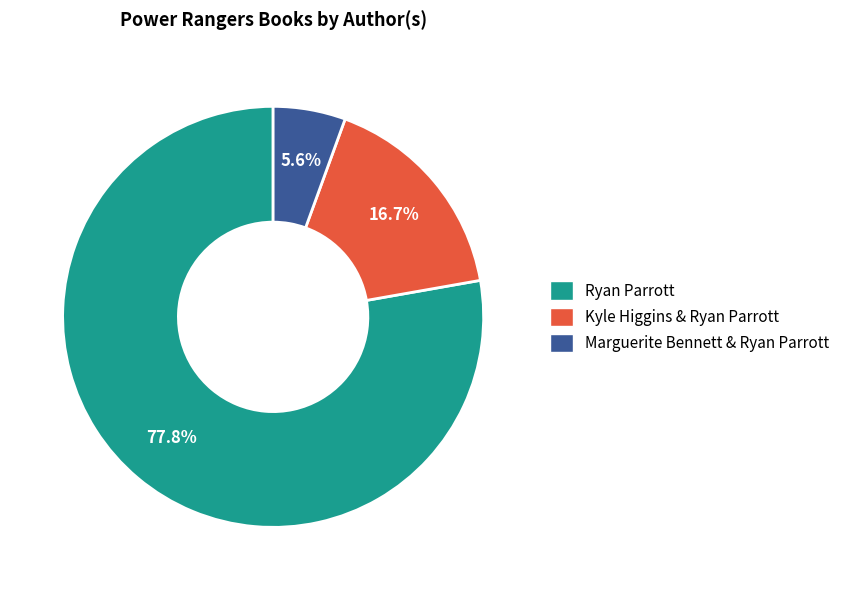

To the nearest percent, what is the difference between the Kyle Higgins & Ryan Parrott and Marguerite Bennett & Ryan Parrott slice percentages?

11%